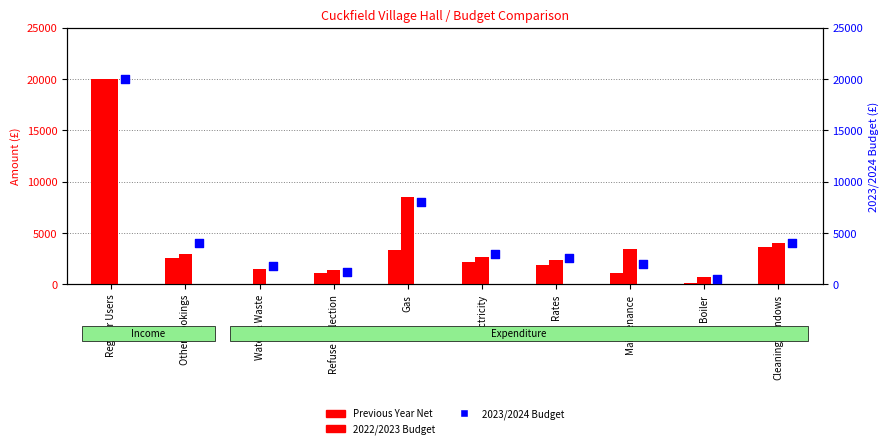

Which series reaches the maximum Y coordinate?

2022/2023 Budget